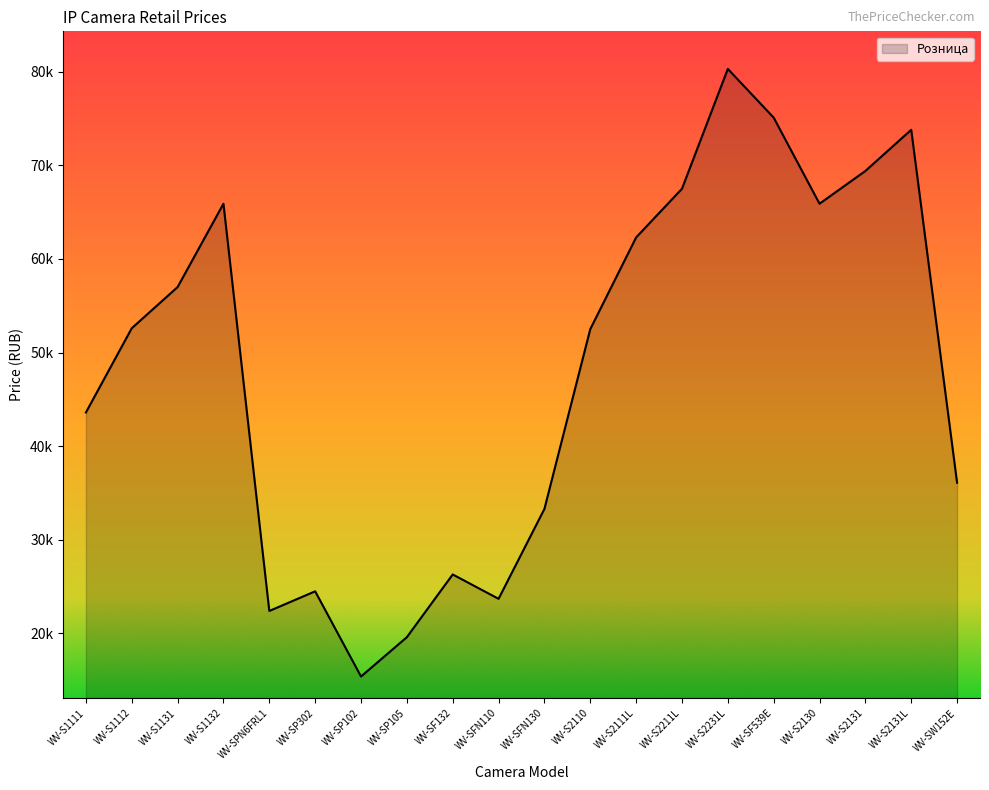

Does the chart display data point markers on the line(s)?

No